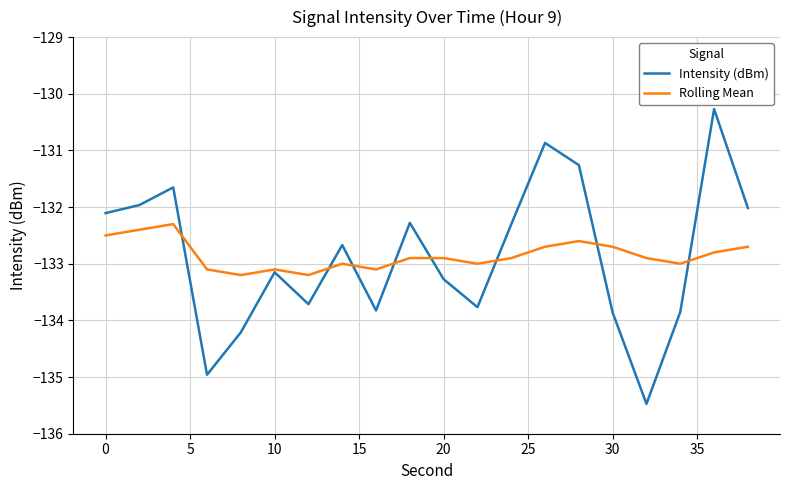

Does the chart display data point markers on the line(s)?

No